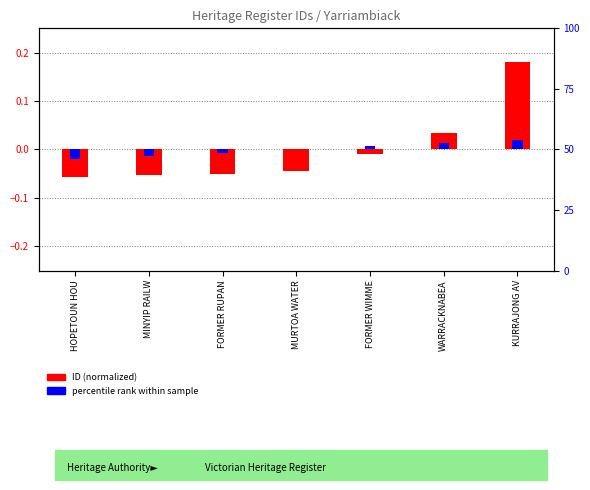

What is the difference between the maximum and minimum values in the ID (normalized) series?

0.2